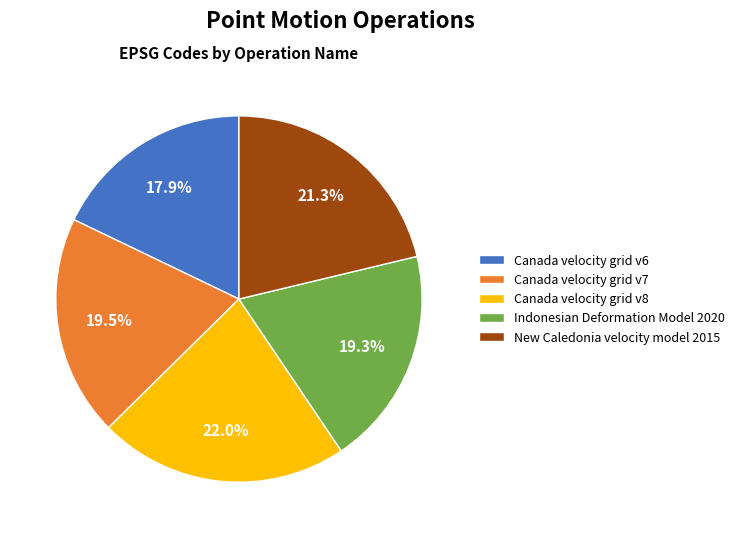

How many slices are in this pie chart?

5